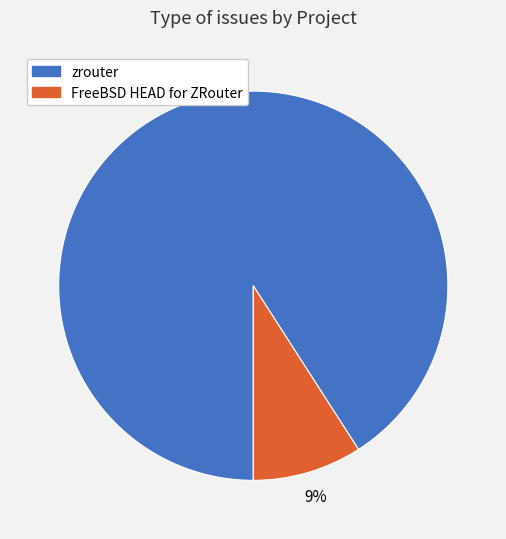

To the nearest percent, what is the combined percentage of FreeBSD HEAD for ZRouter and zrouter?

100%